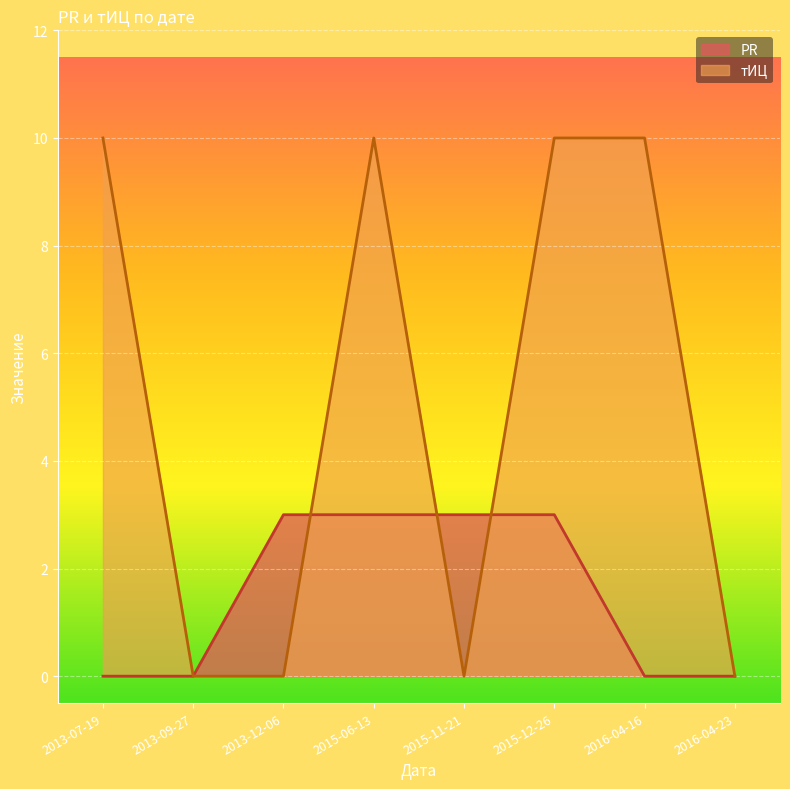

List the series in order of their peak value, highest first.

тИЦ, PR